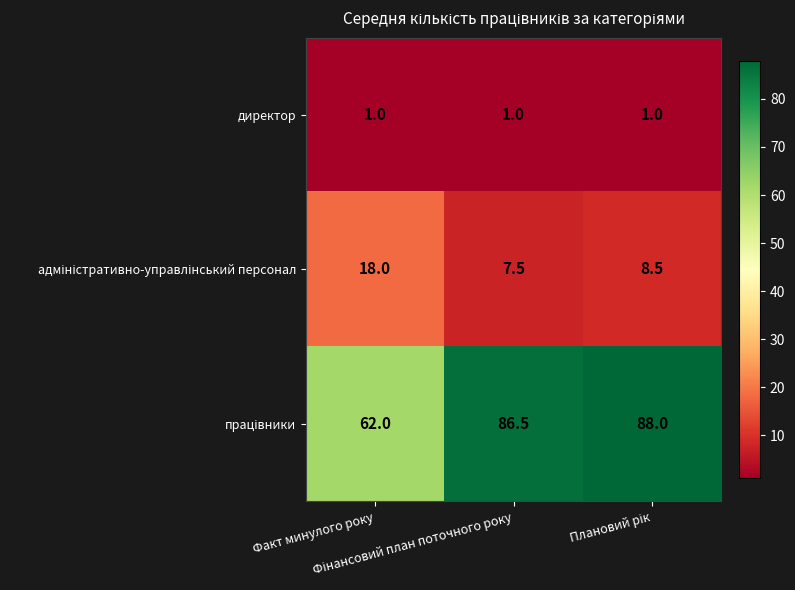

How many distinct data groups are displayed?

3